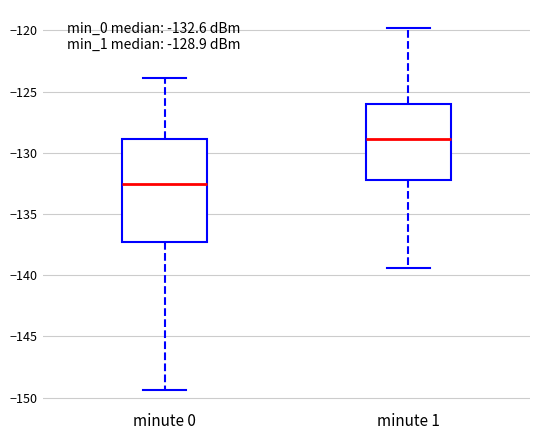

Which box is the tallest, from its lower edge to its upper edge?

minute 0